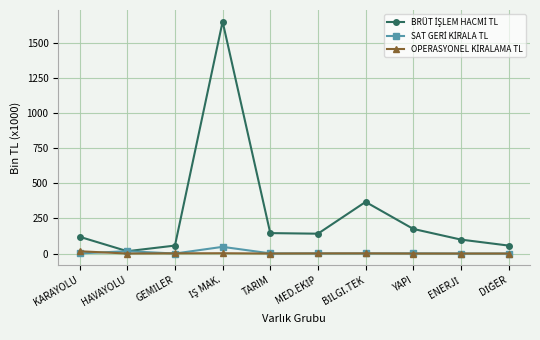

What is the label of the 1st point from the left?

KARAYOLU